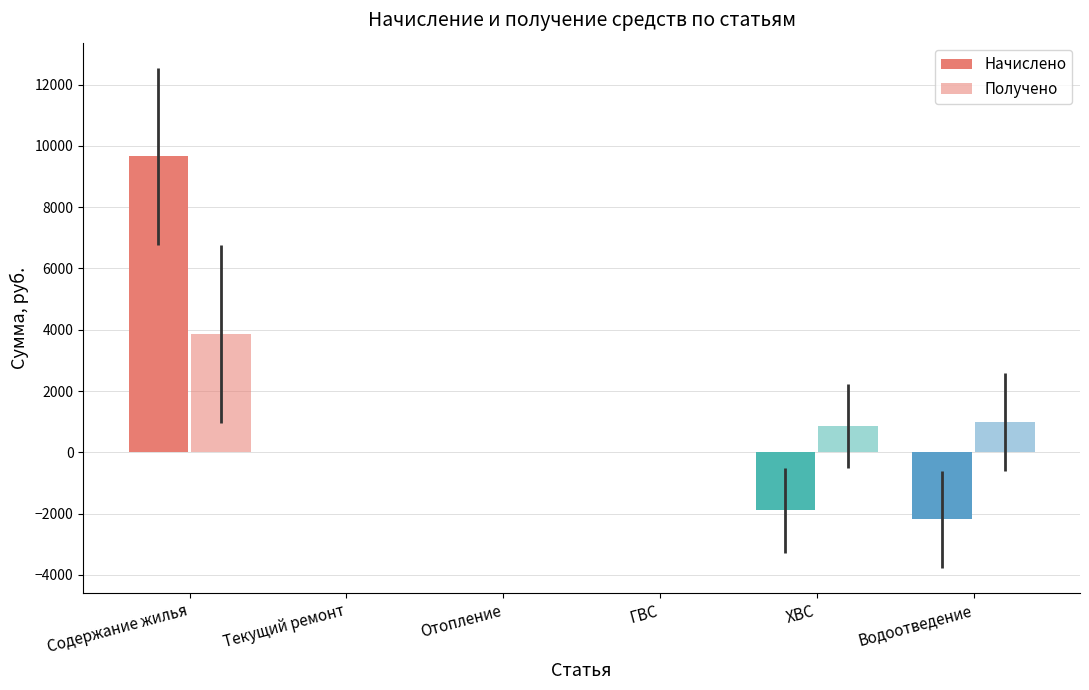

What is the difference between the Получено values at Водоотведение and Отопление?

992.5